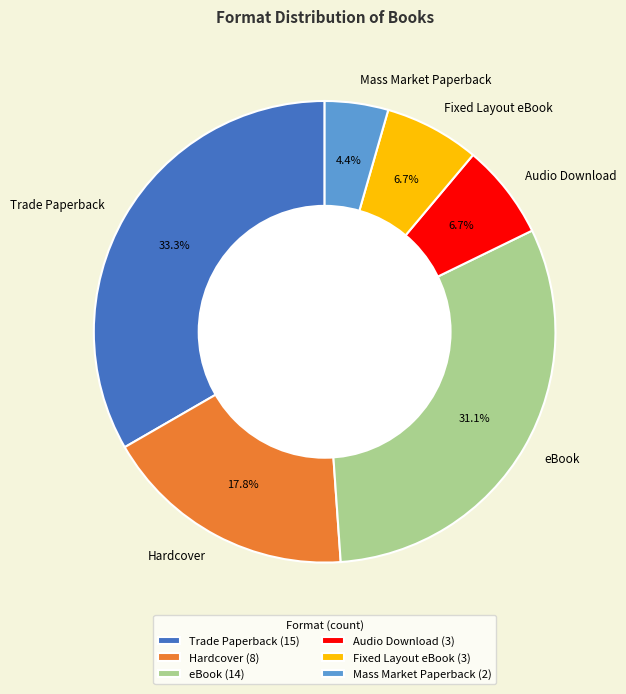

Between eBook and Audio Download, which is larger?

eBook